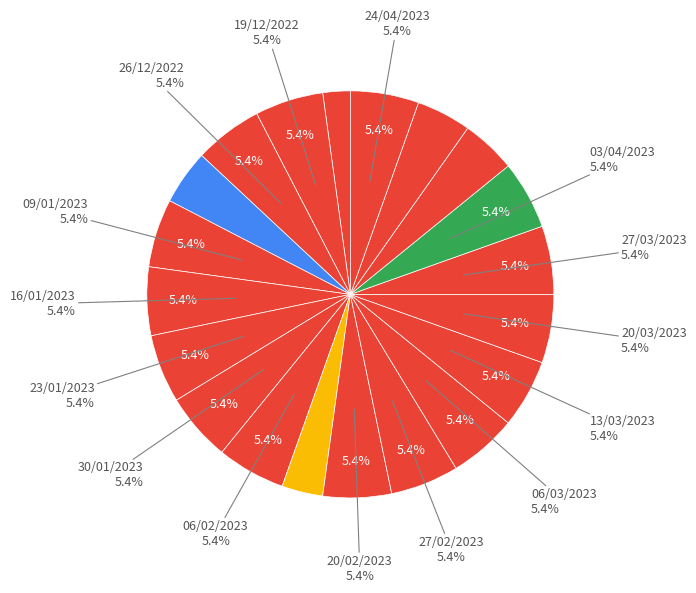

The 23/01/2023 slice represents 5% of the pie. True or false?

True